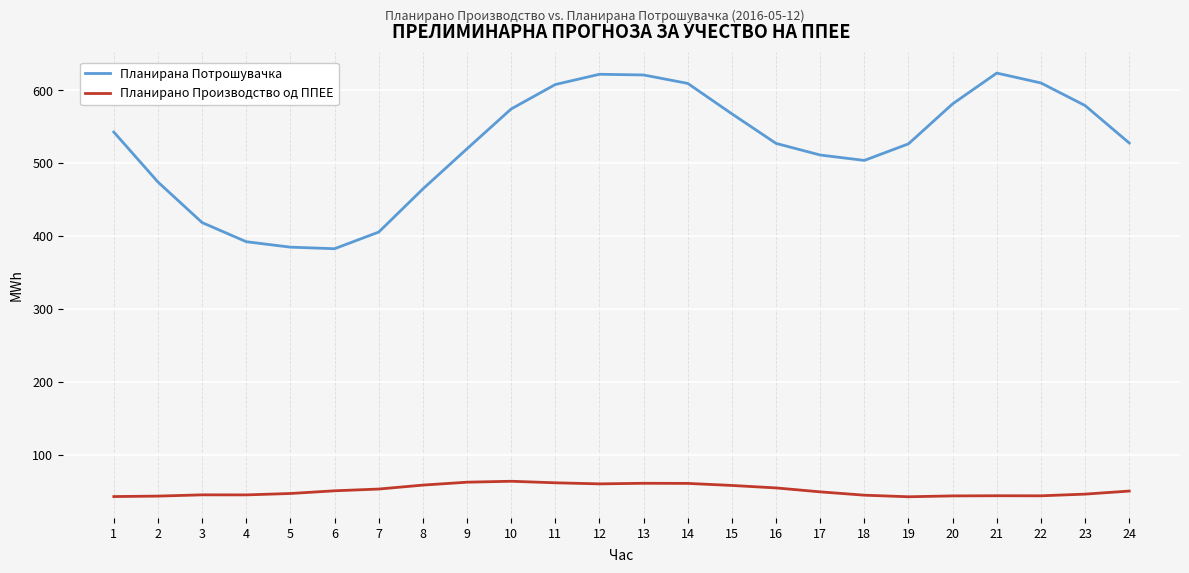

True or false: Планирана Потрошувачка has more than 1 points higher than both neighbors.

True